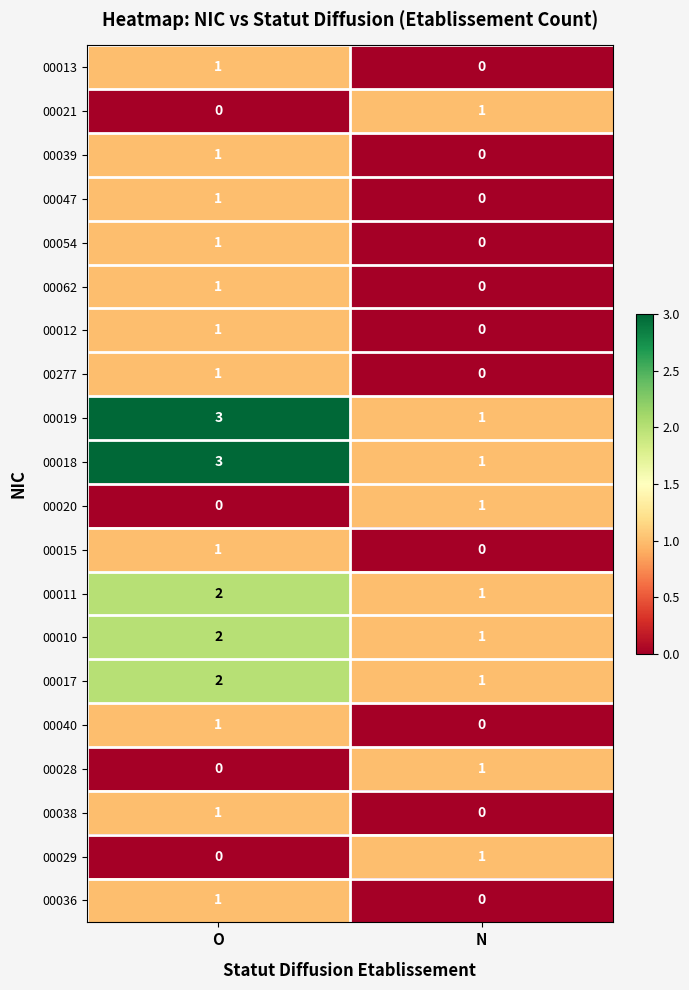

True or false: 00029 has a value of 1 at N.

True